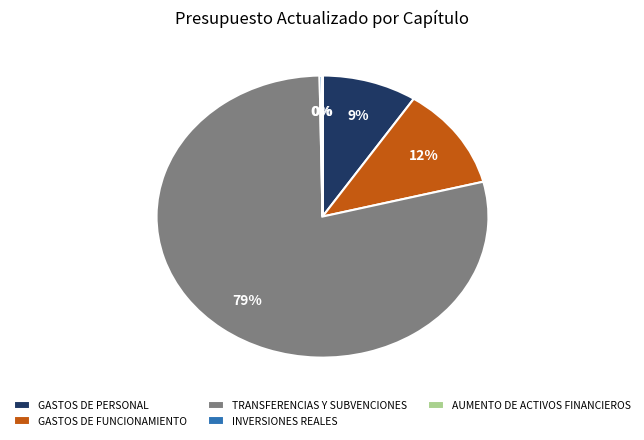

To the nearest percent, what is the average slice percentage?

20%